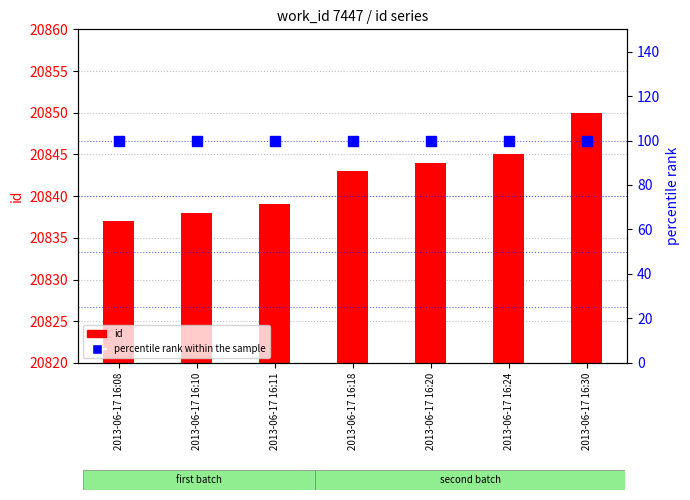

Which series has the largest Y range (max minus min)?

id